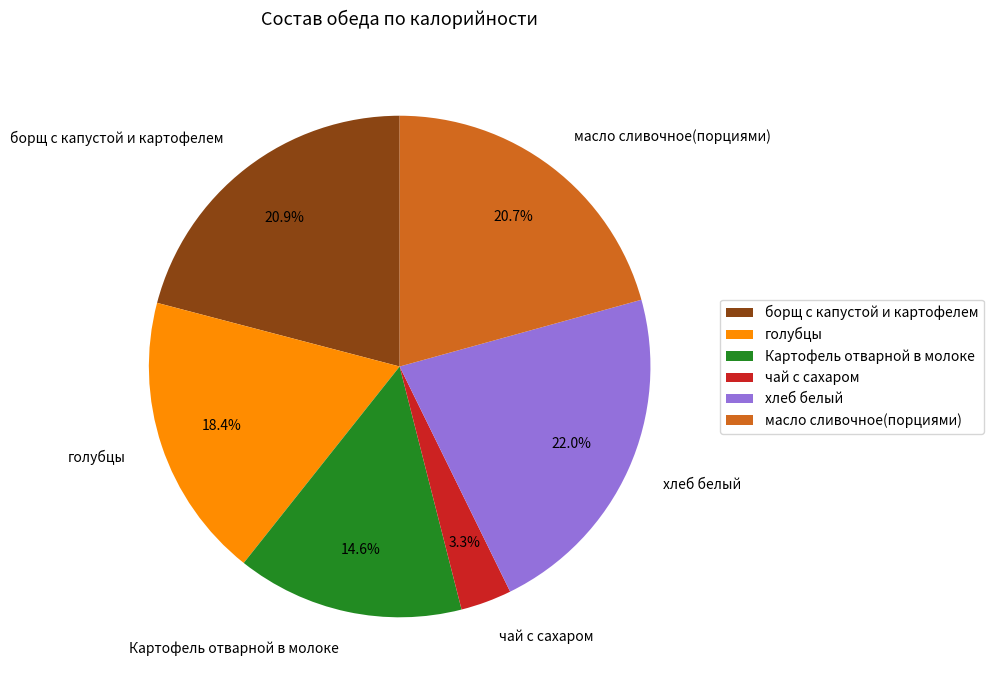

Approximately how many times larger is the value at масло сливочное(порциями) compared to хлеб белый?

0.9